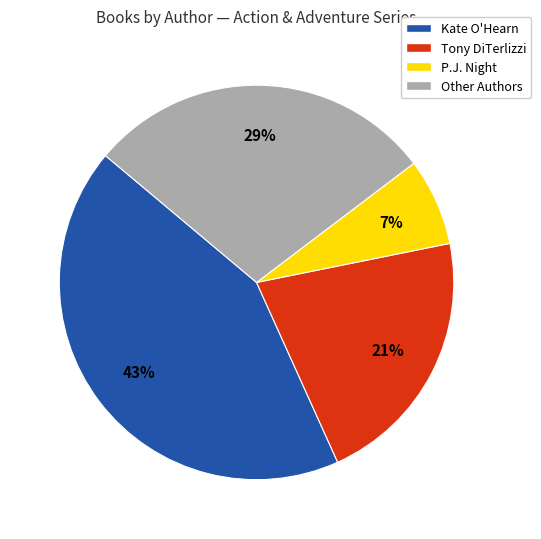

To the nearest percent, what percentage of the pie is Kate O'Hearn?

43%